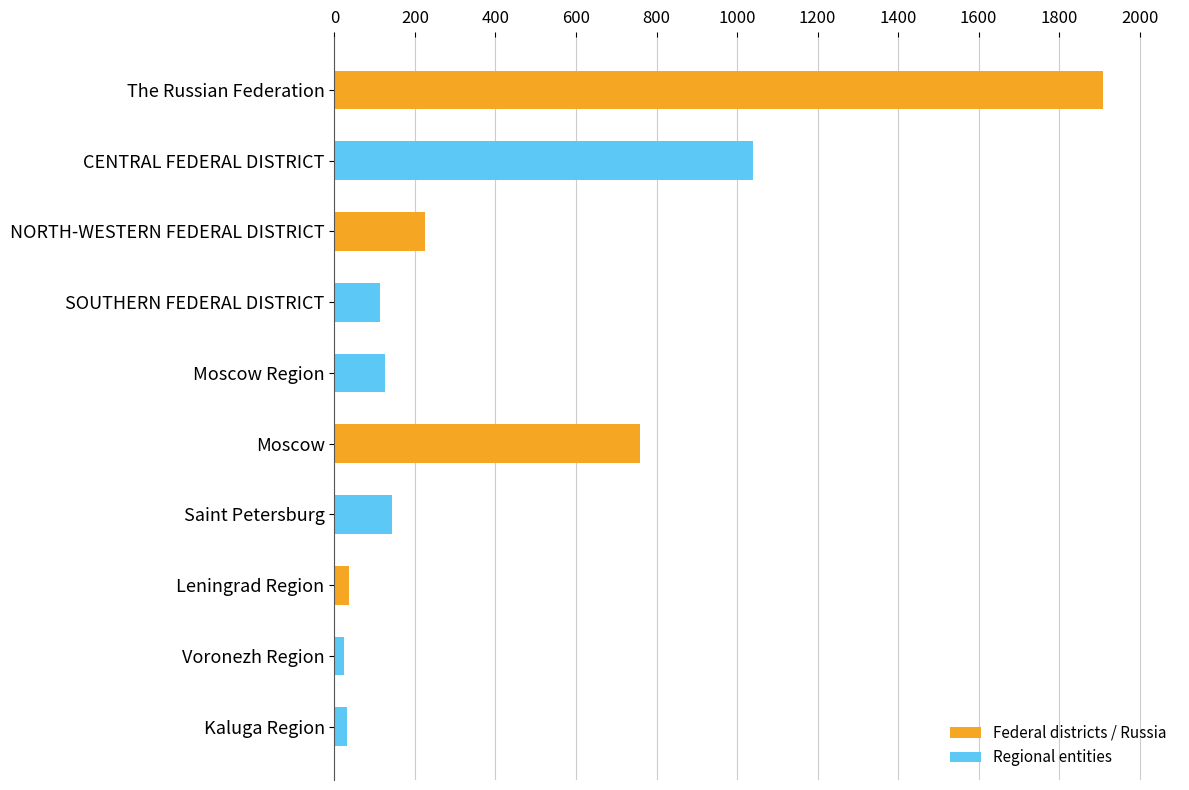

How many bars are there in total?

10